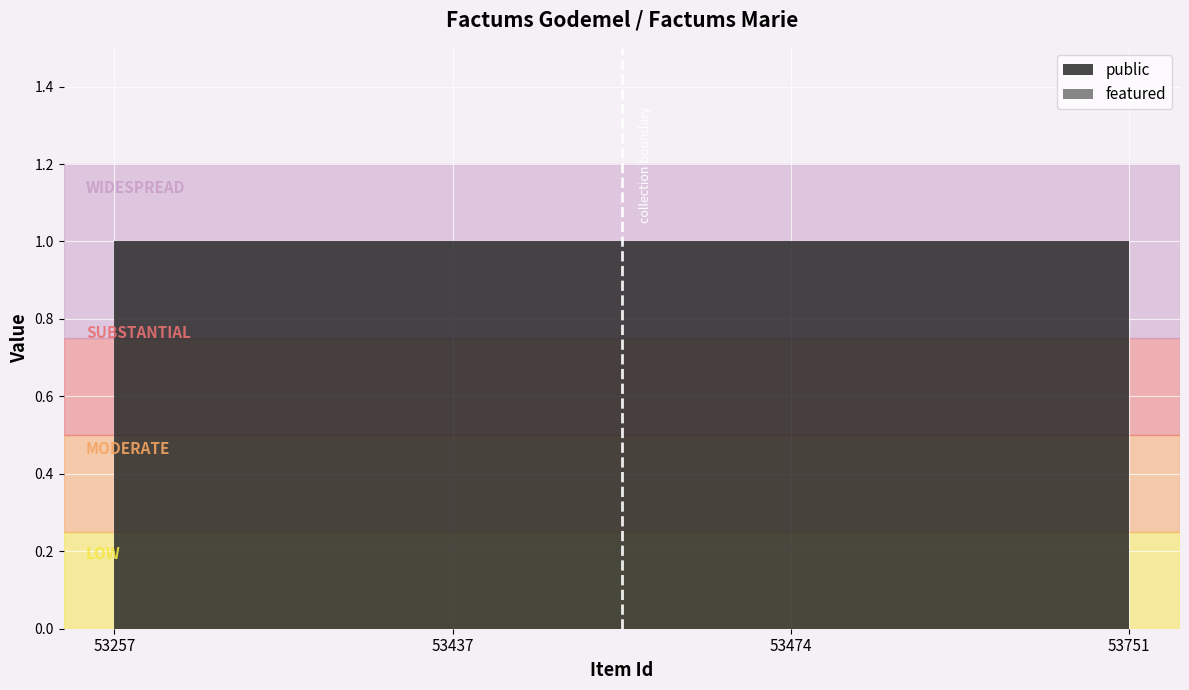

Which has a higher value, 53474 or 53257?

53474